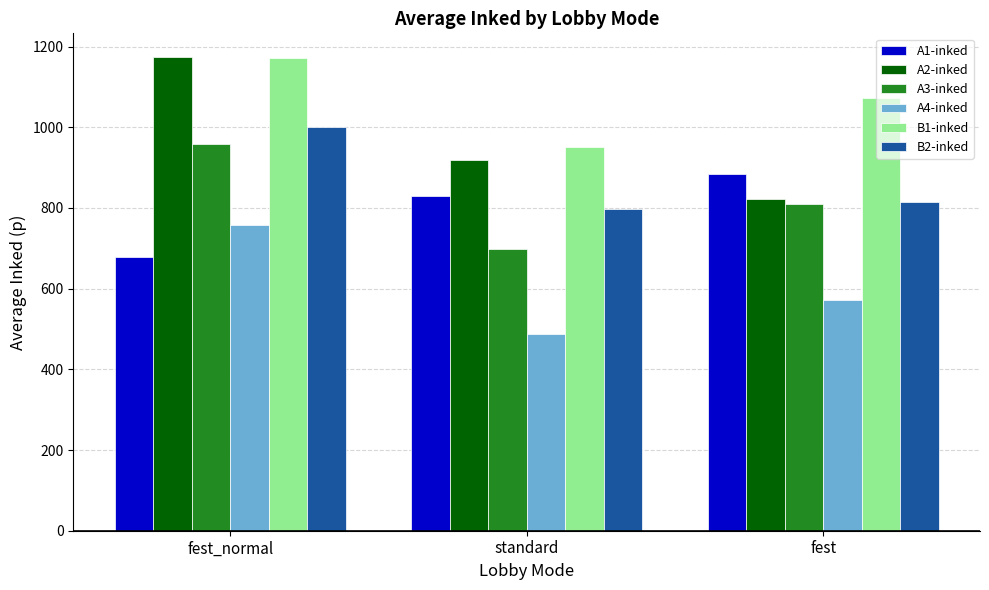

At which category does the chart reach its peak across all series?

fest_normal